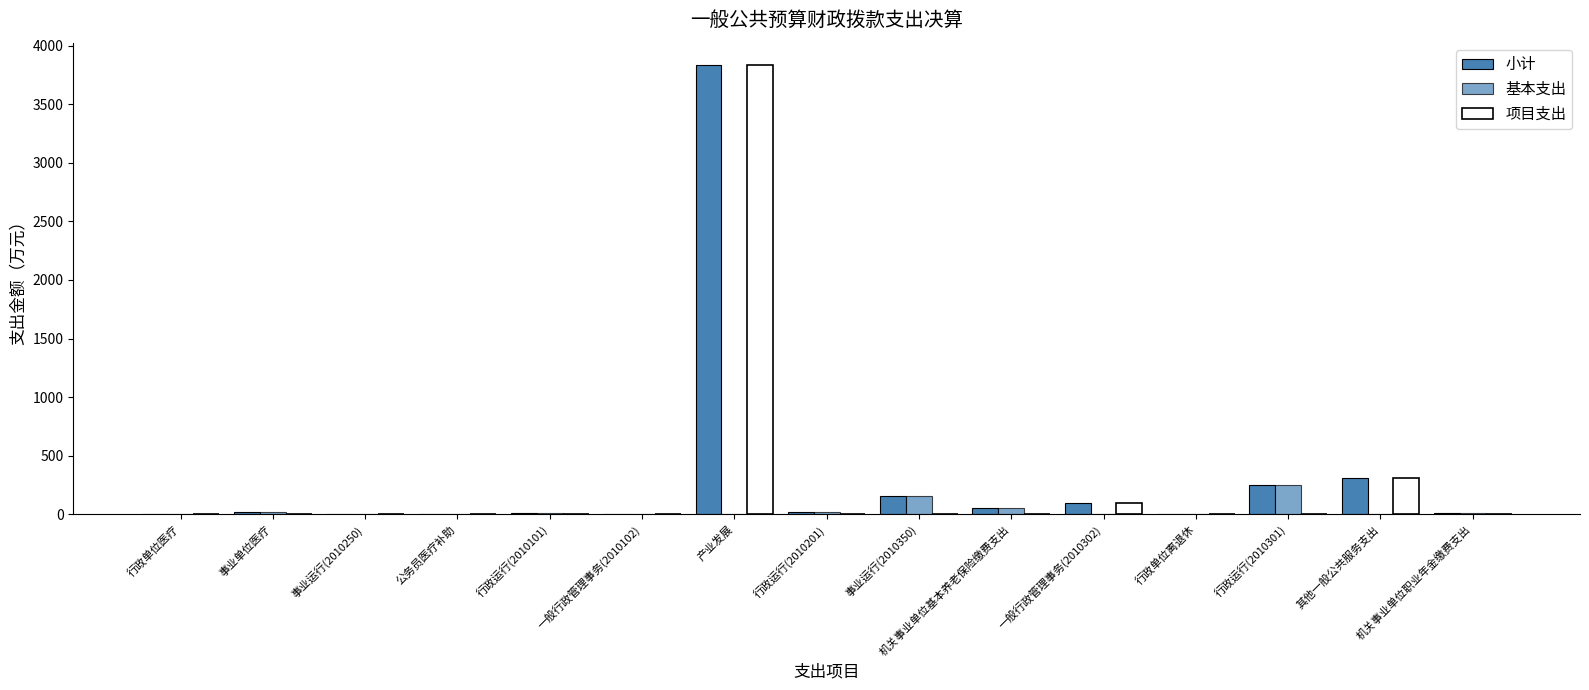

Are the bars horizontal?

No